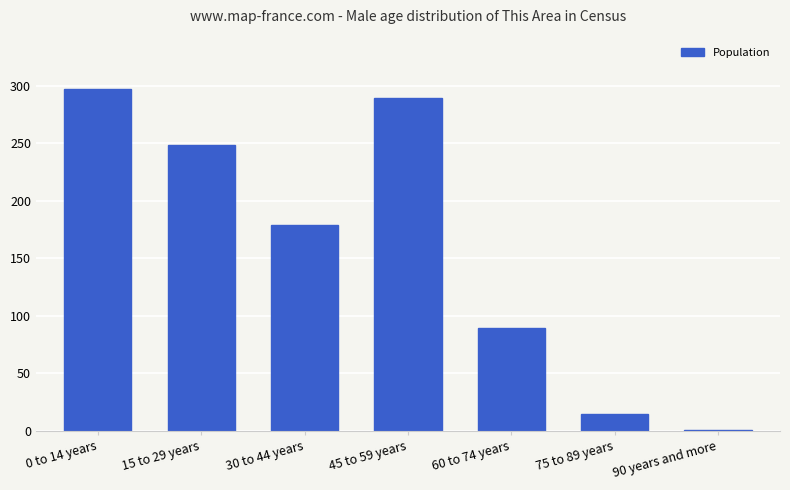

Read the value at 45 to 59 years.

289